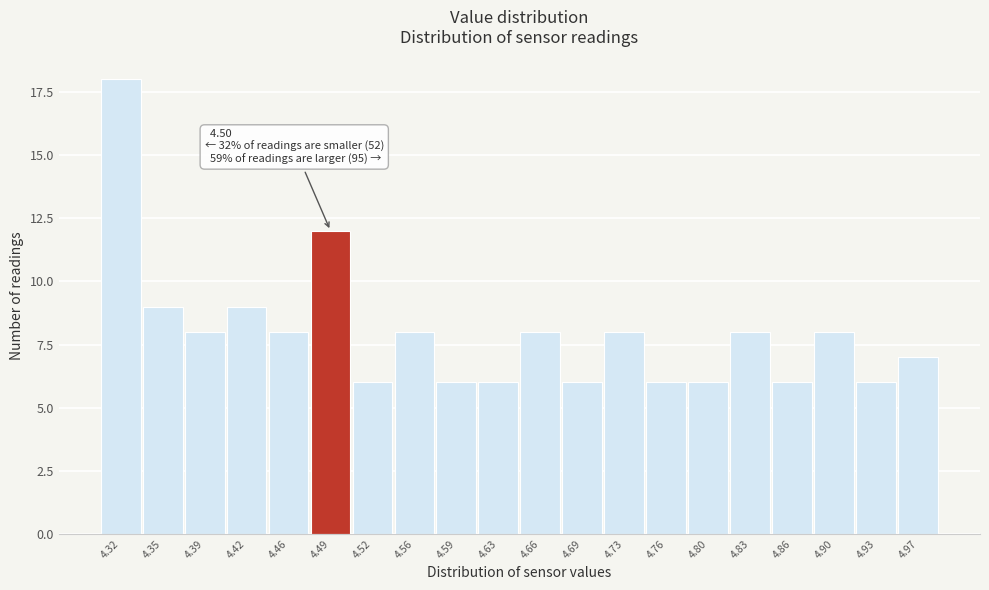

Reading left to right, transcribe all the data shown in this chart.

18	9	8	9	8	12	6	8	6	6	8	6	8	6	6	8	6	8	6	7